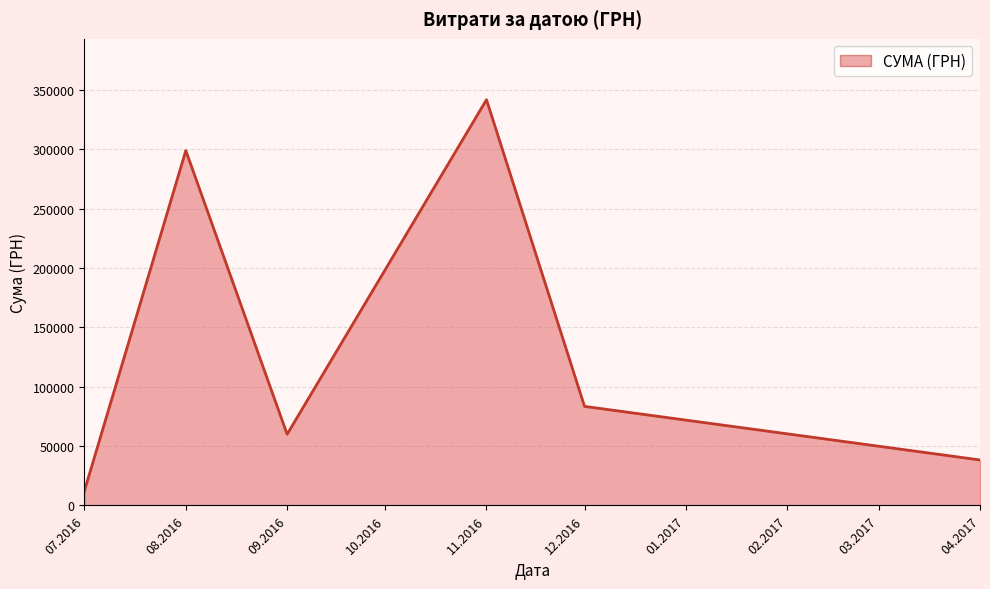

What is the difference between the second highest and second lowest values?

260689.3